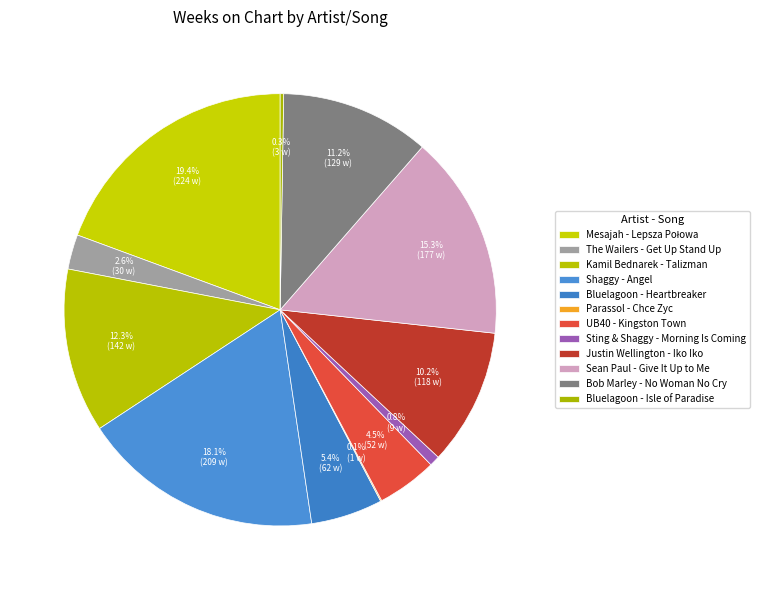

What is the change in value from Sting & Shaggy - Morning Is Coming to Justin Wellington - Iko Iko?

+109